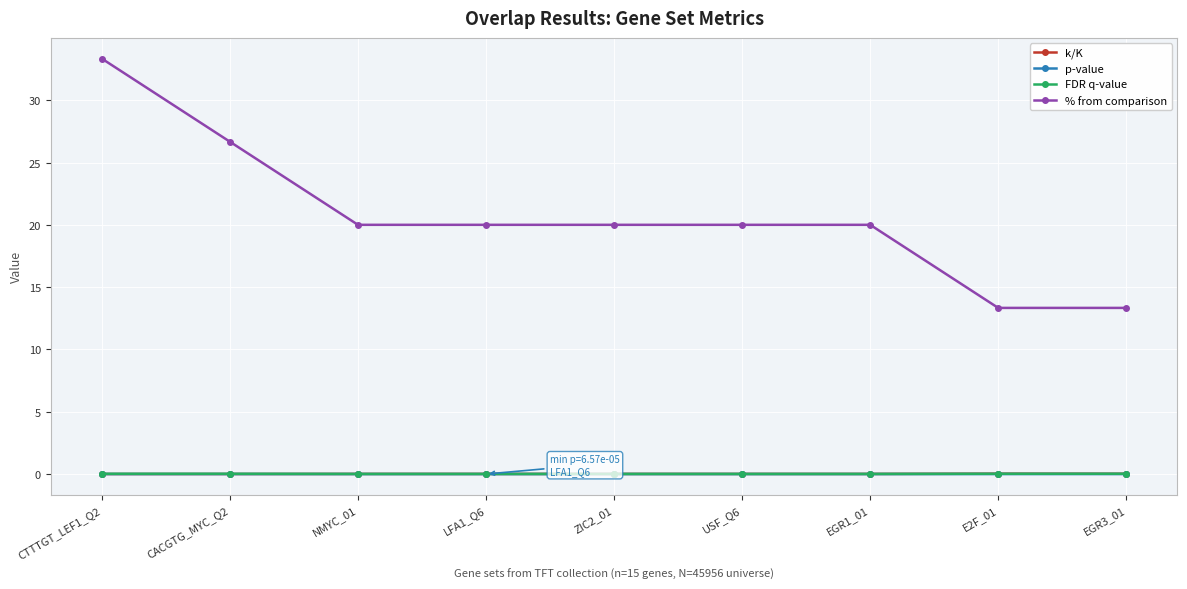

Which category has the highest value across all series?

CTTTGT_LEF1_Q2